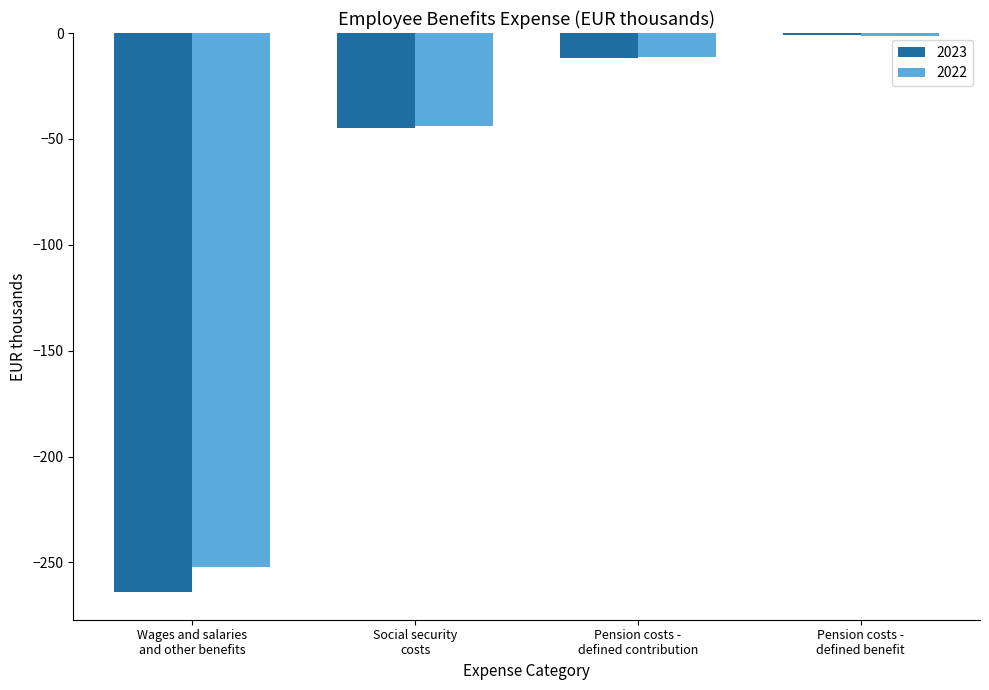

Does the chart contain stacked bars?

No